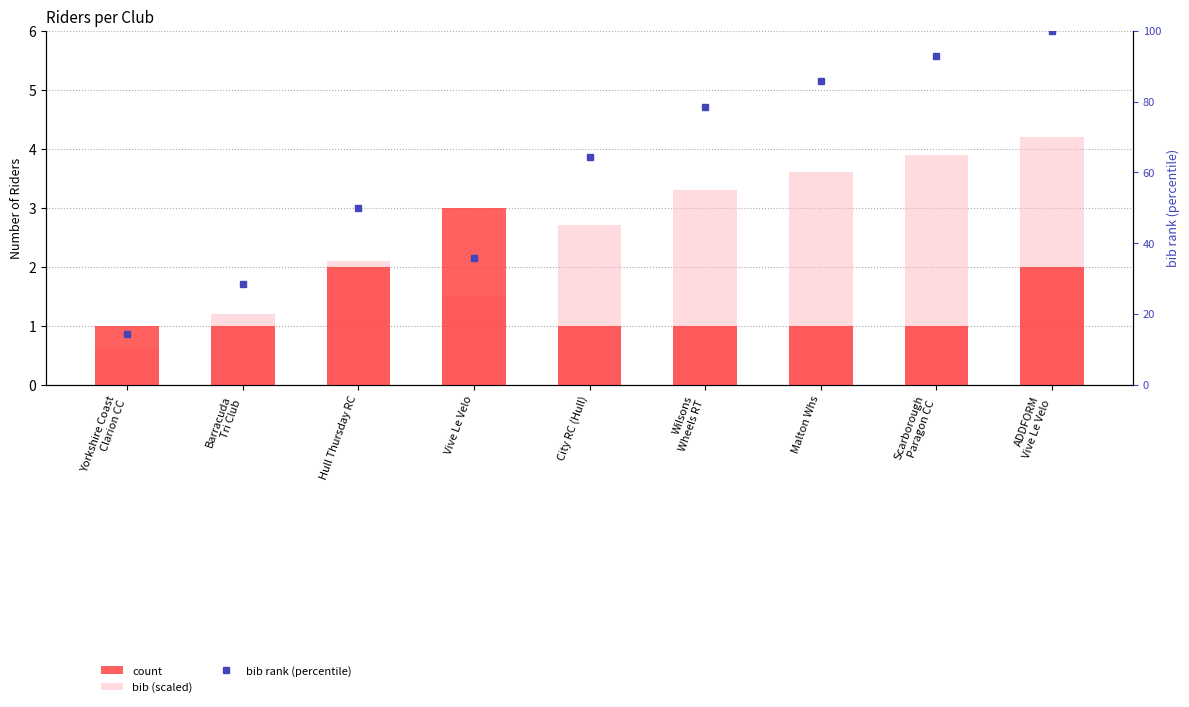

What is the total value across all series at Barracuda
Tri Club?

30.8